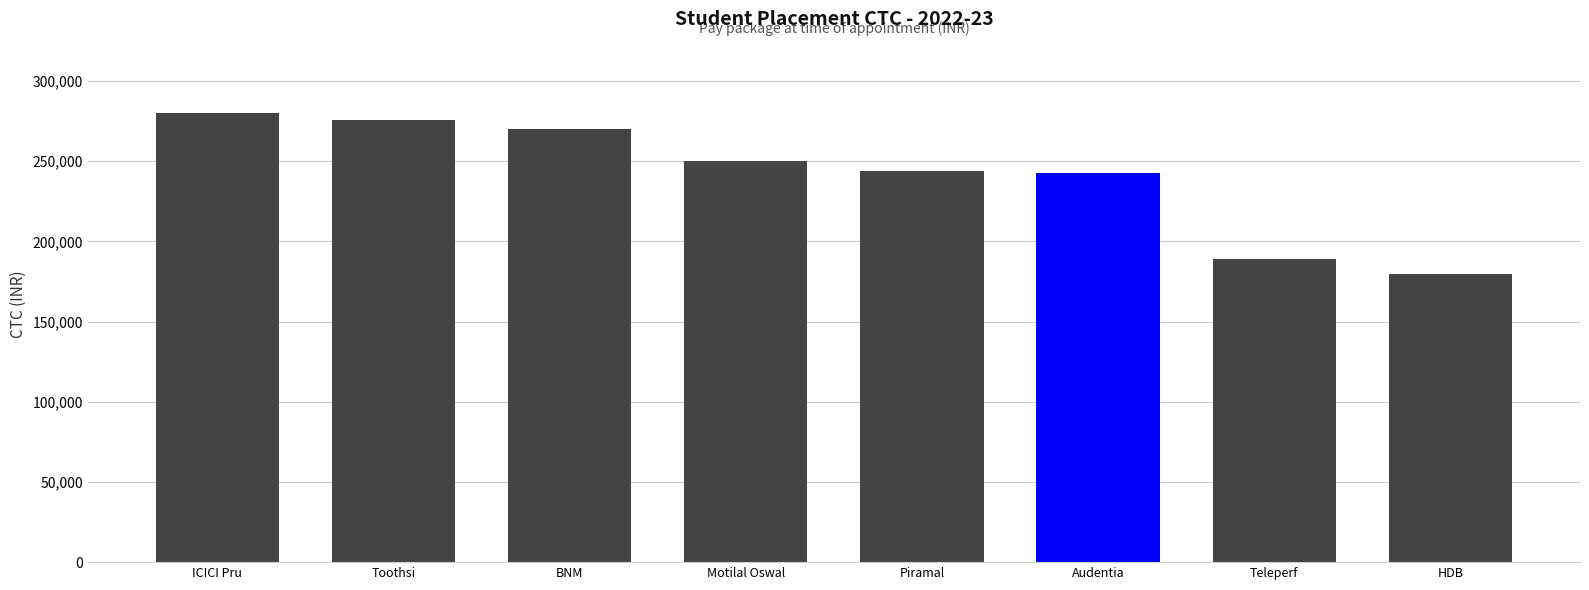

How many values are below 250000?

4